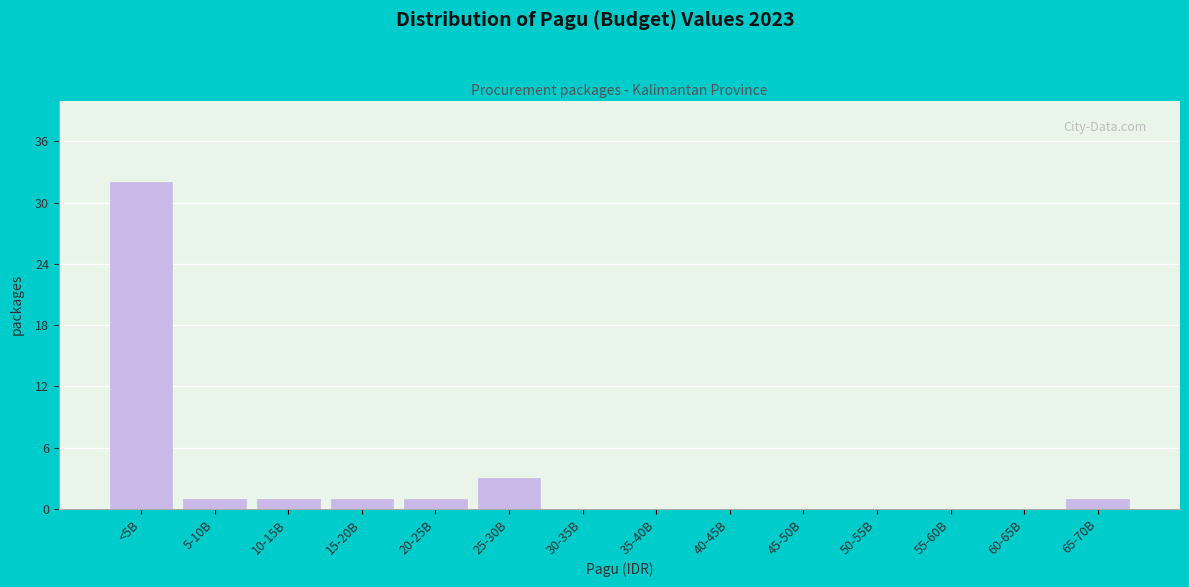

Reading left to right, extract all data points from this chart.

<5B=32	5-10B=1	10-15B=1	15-20B=1	20-25B=1	25-30B=3	30-35B=0	35-40B=0	40-45B=0	45-50B=0	50-55B=0	55-60B=0	60-65B=0	65-70B=1